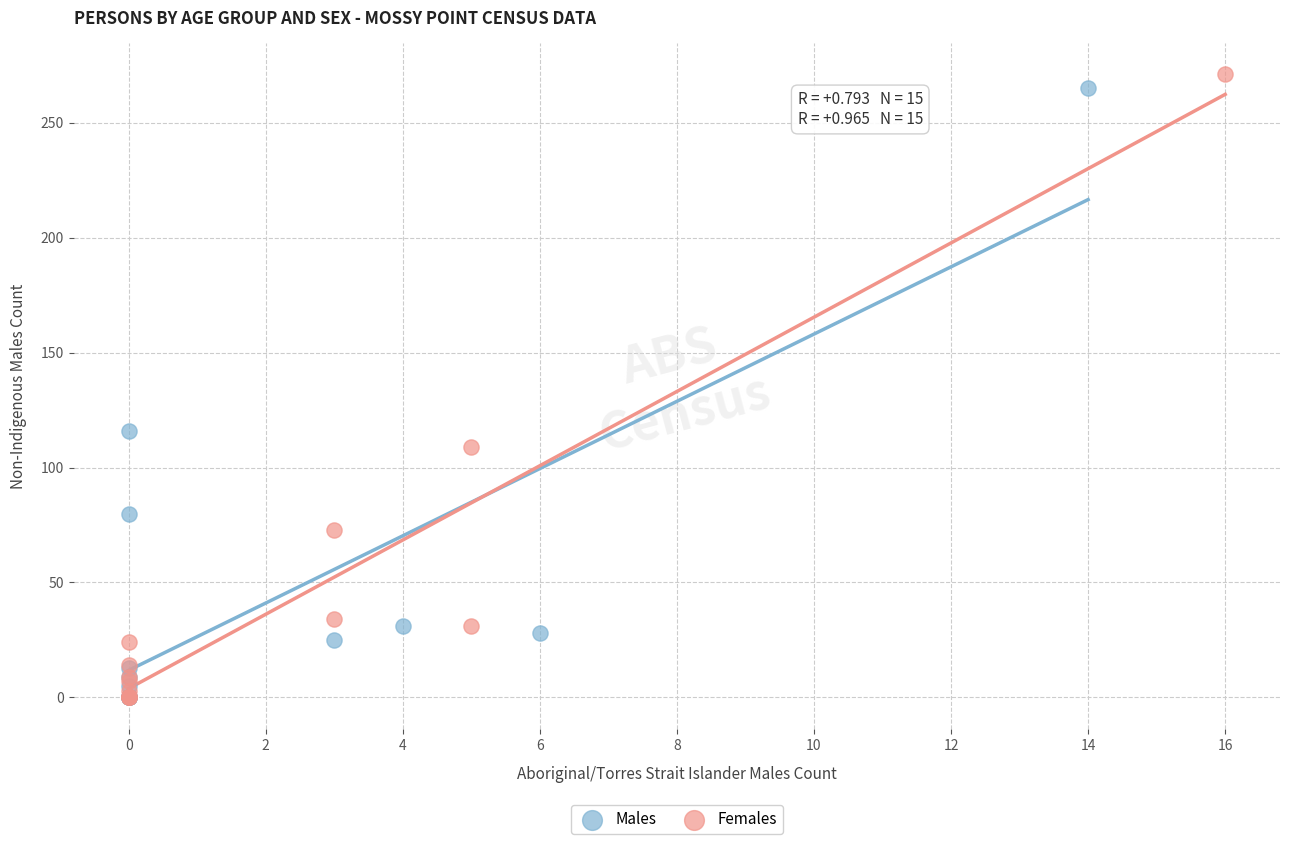

What are all the series names shown in the legend?

Males, Females